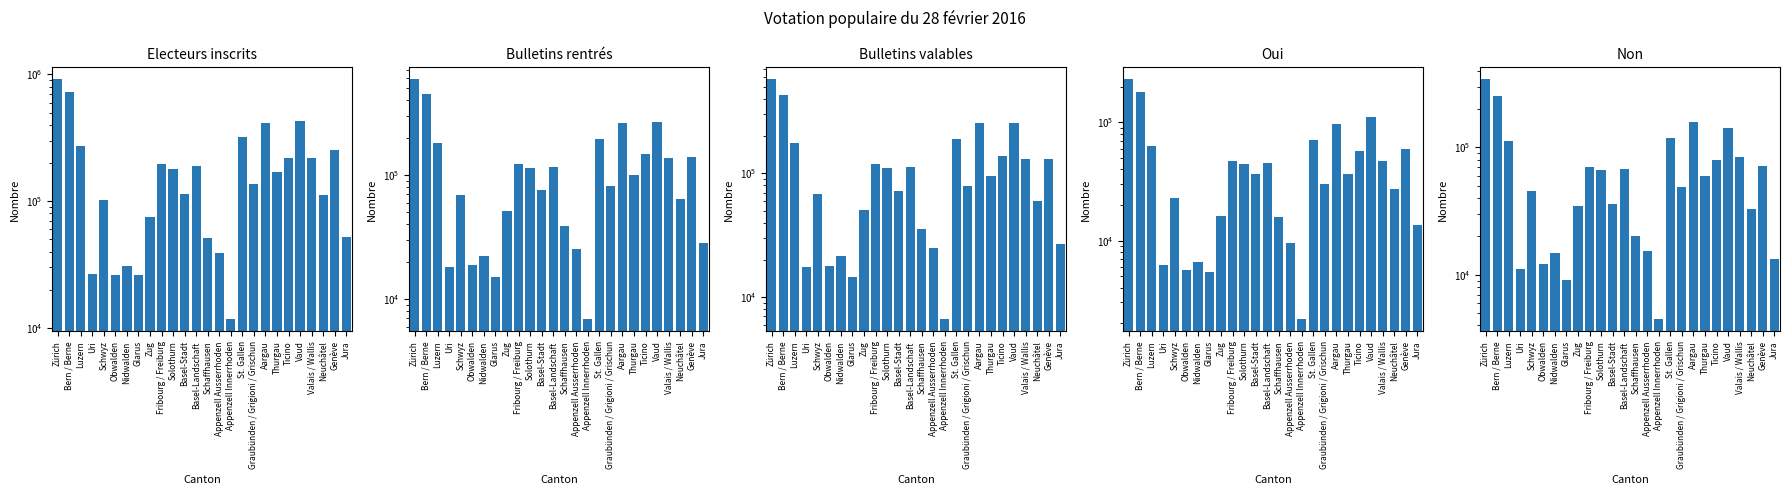

What is the maximum value for Oui?

231366